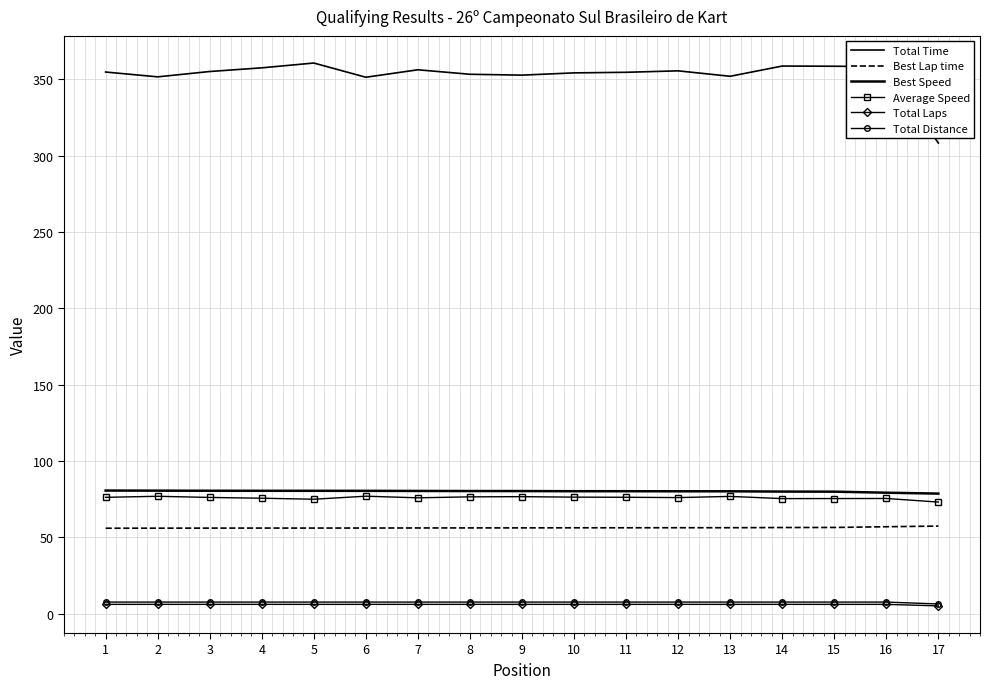

What is the sum of the Average Speed values at 6 and 3?

152.9